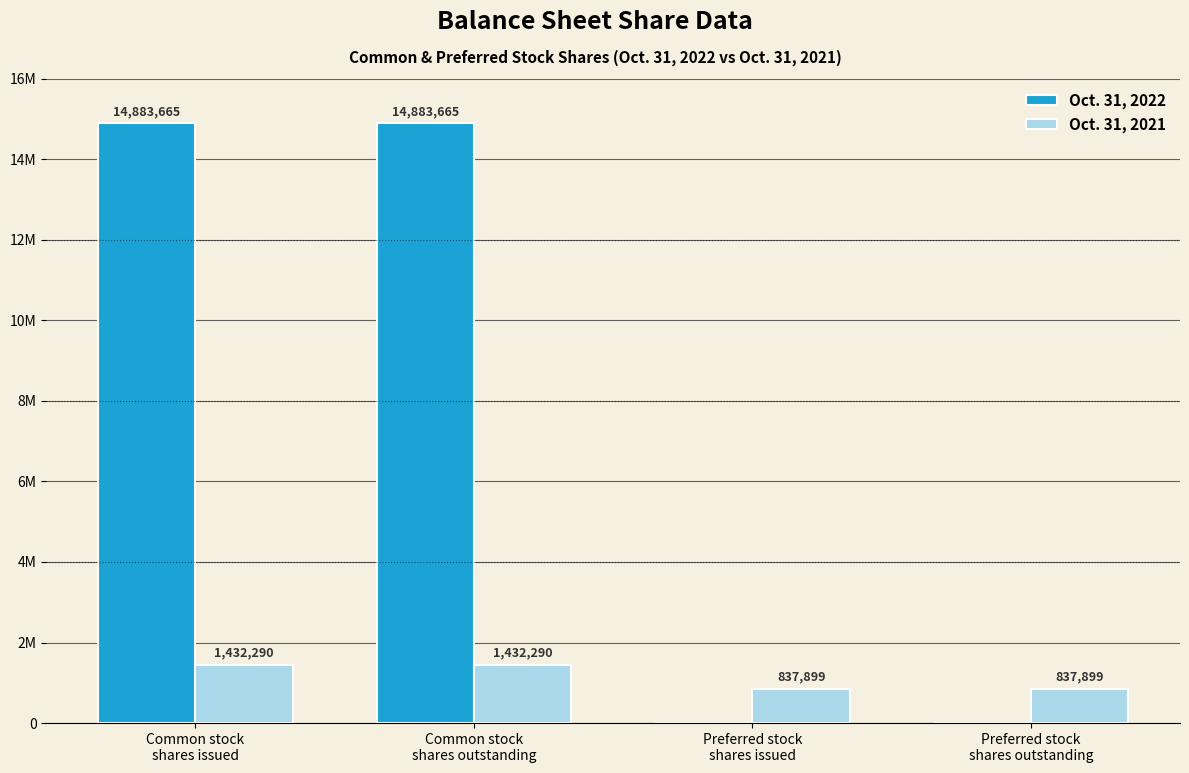

List the labels in order of Oct. 31, 2022 value, smallest first.

Preferred stock
shares issued, Preferred stock
shares outstanding, Common stock
shares issued, Common stock
shares outstanding